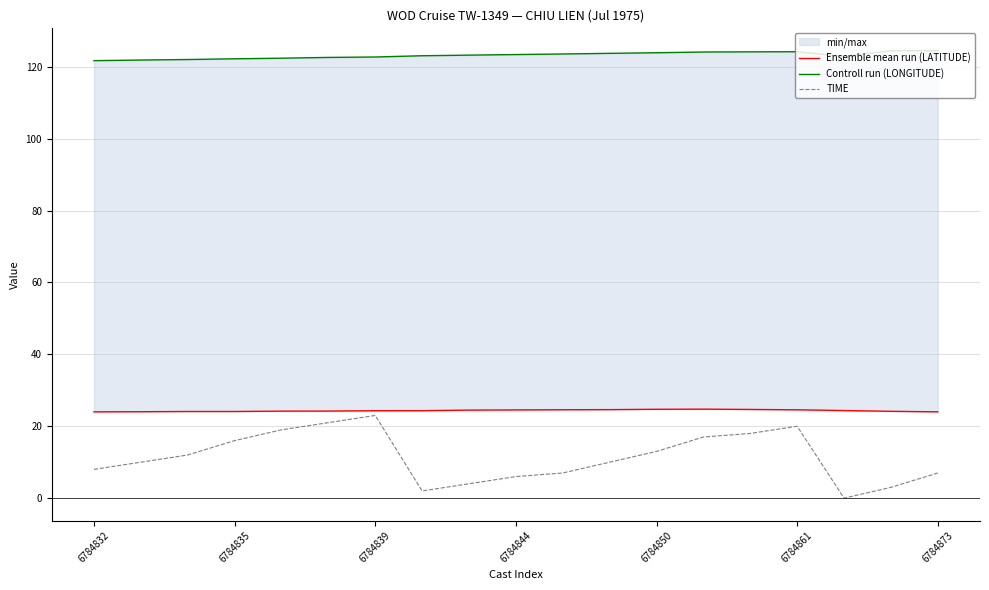

What is the total value across all series at 17?

151.6